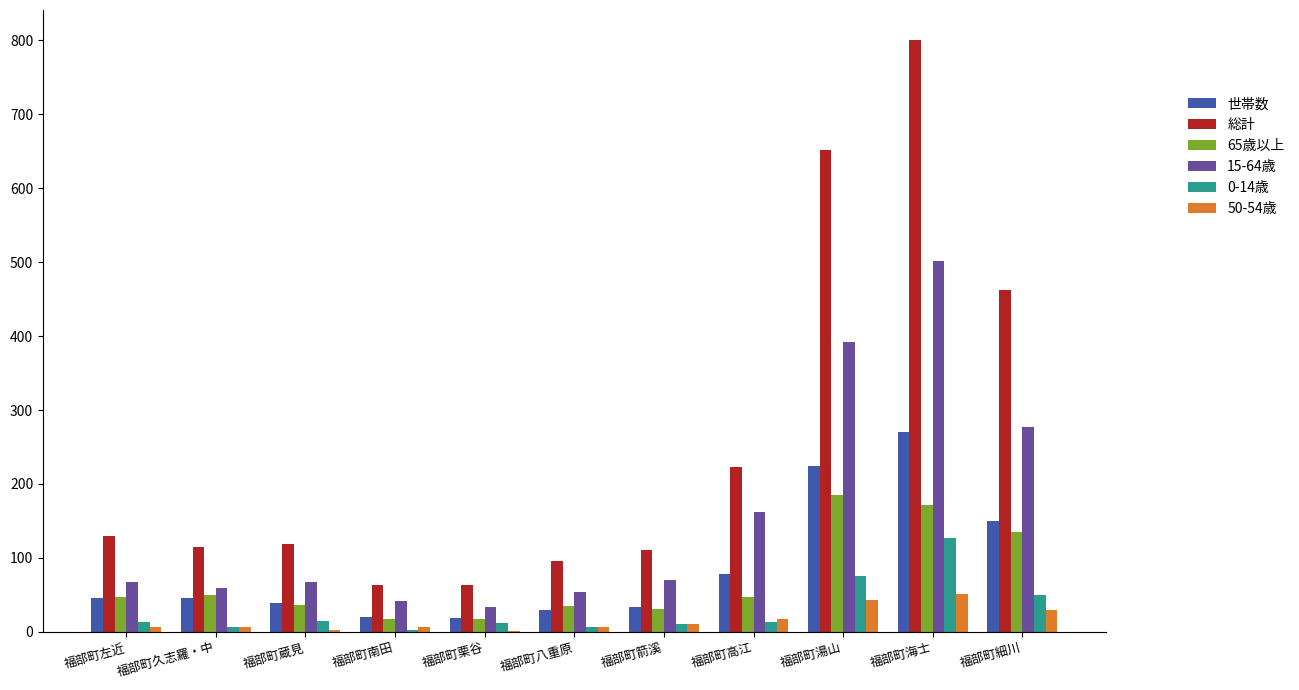

Which series has the largest total across all categories?

総計